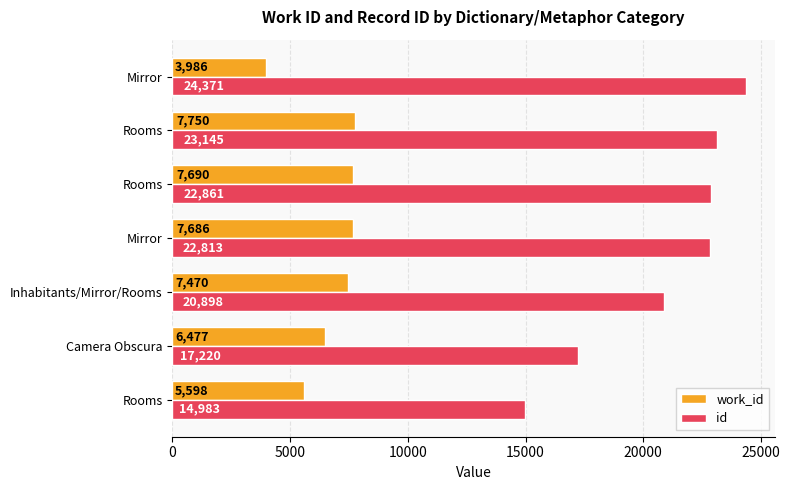

Reading left to right, what are all the values shown in this chart?

work_id: 5598	6477	7470	7686	7690	7750	3986
id: 14983	17220	20898	22813	22861	23145	24371